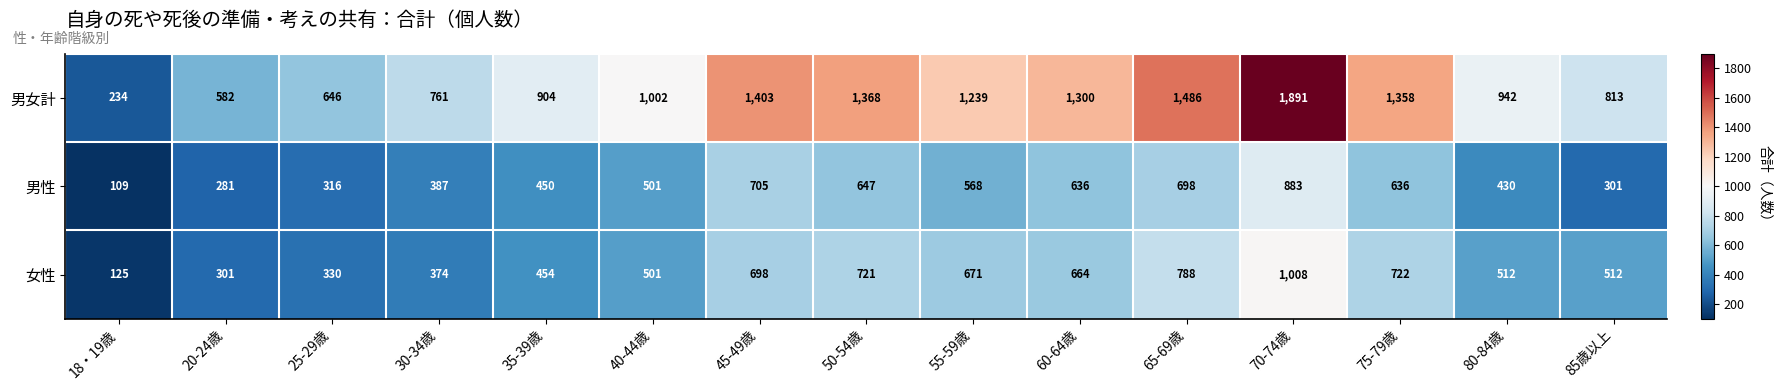

What is the total value across all series at 70-74歳?

3782